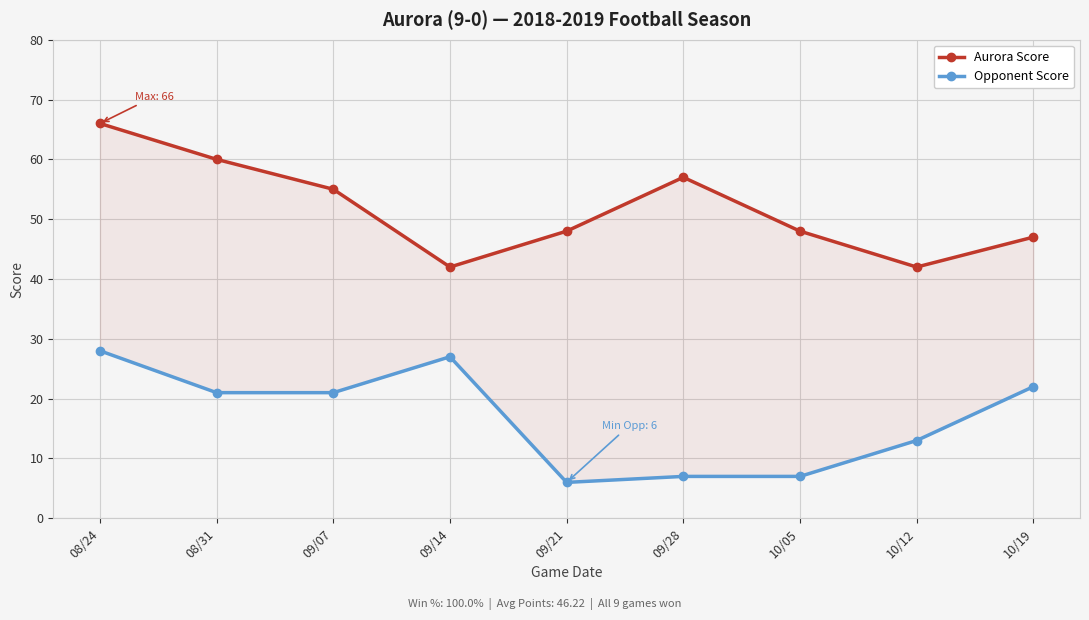

Where does the Opponent Score series first go above 21?

08/24